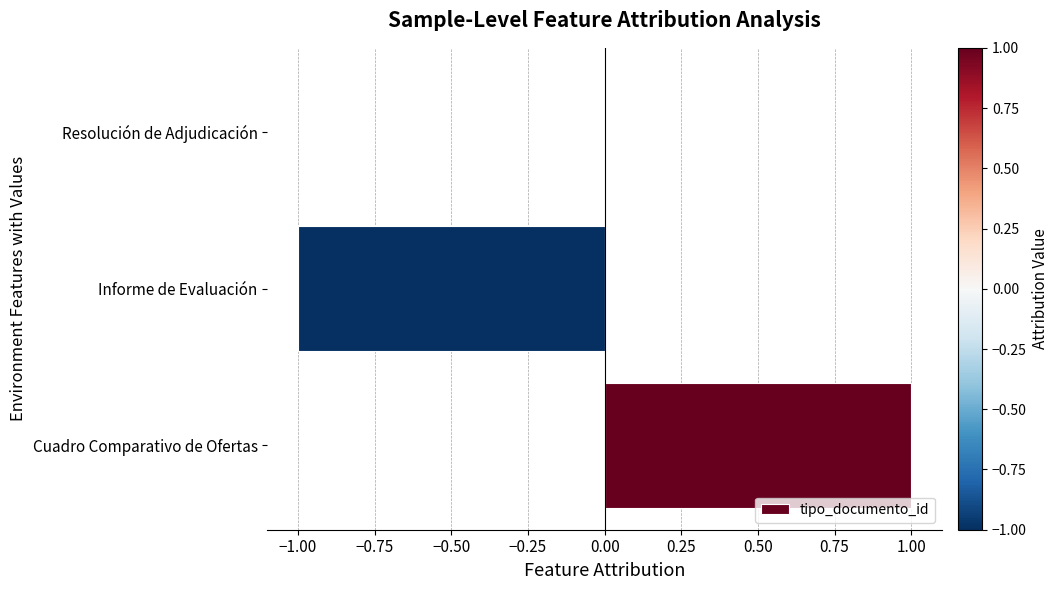

The value at Resolución de Adjudicación is 1. True or false?

False